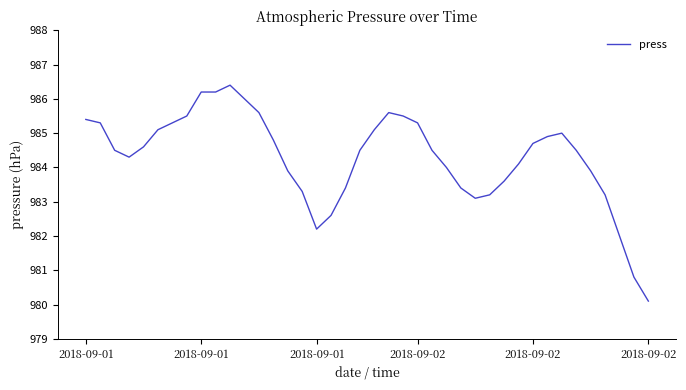

What is the difference between the maximum and minimum values?

6.3